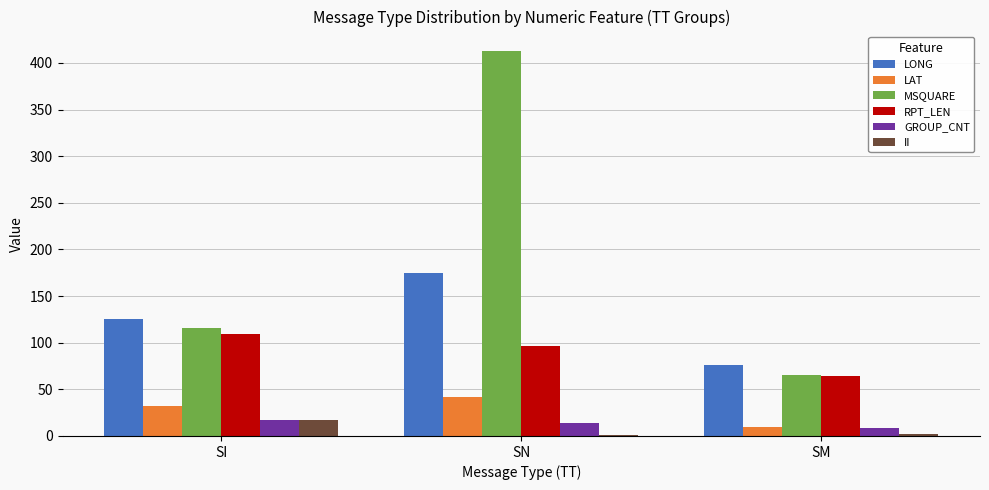

True or false: LAT has a value of 27.8 at SN.

False